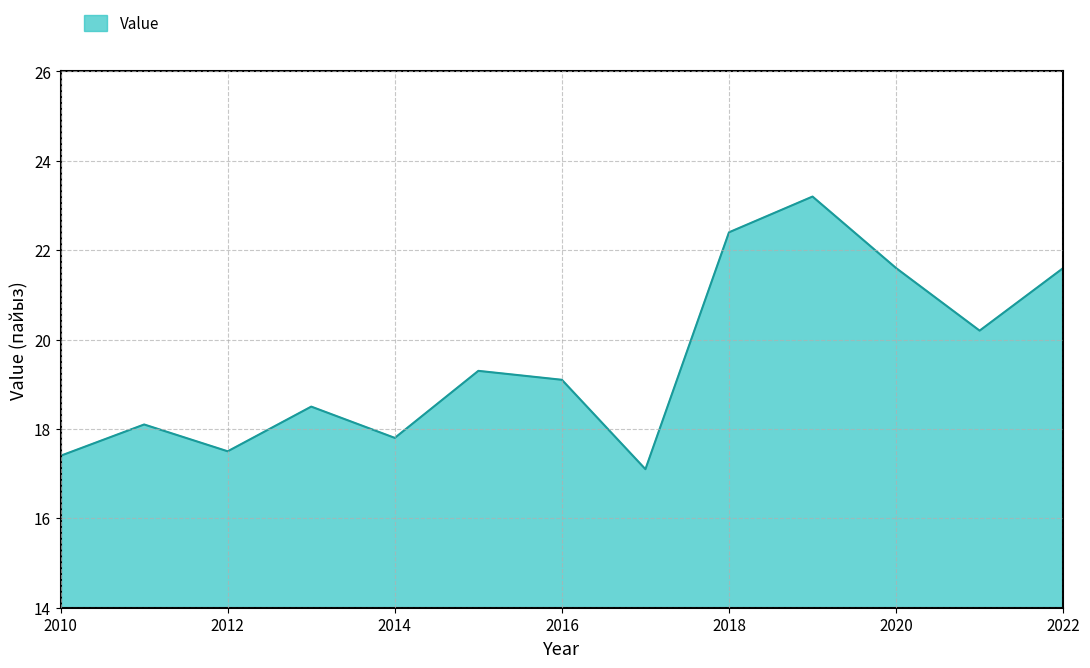

What is the difference between the maximum and minimum values?

6.1